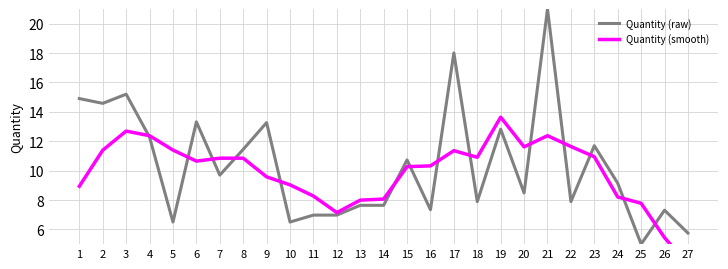

At 6, list the series in order from smallest to largest.

Quantity (smooth), Quantity (raw)